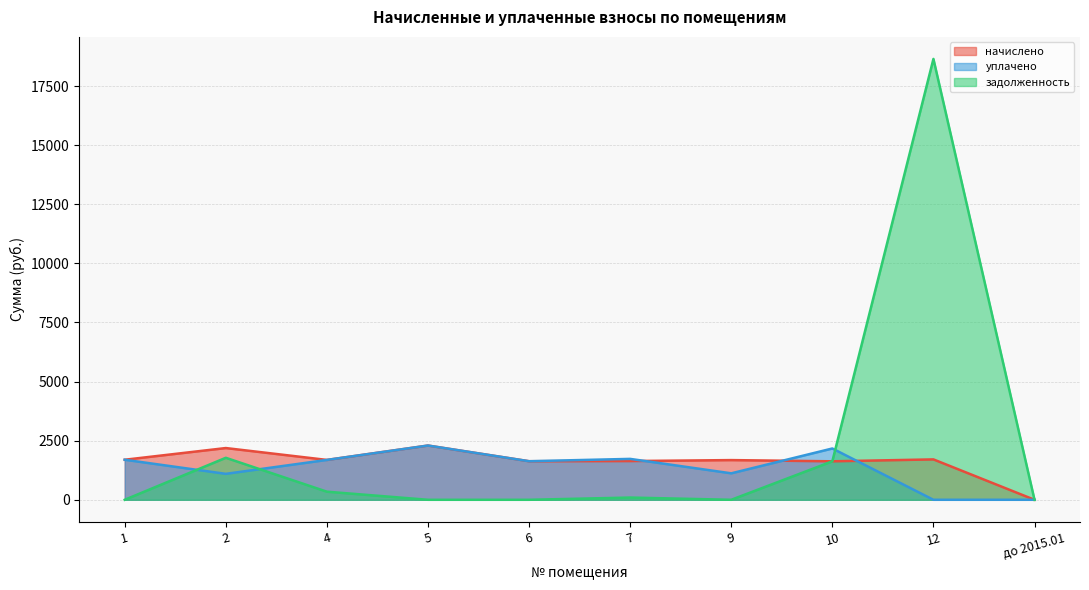

Between 12 and до 2015.01, which is larger?

12